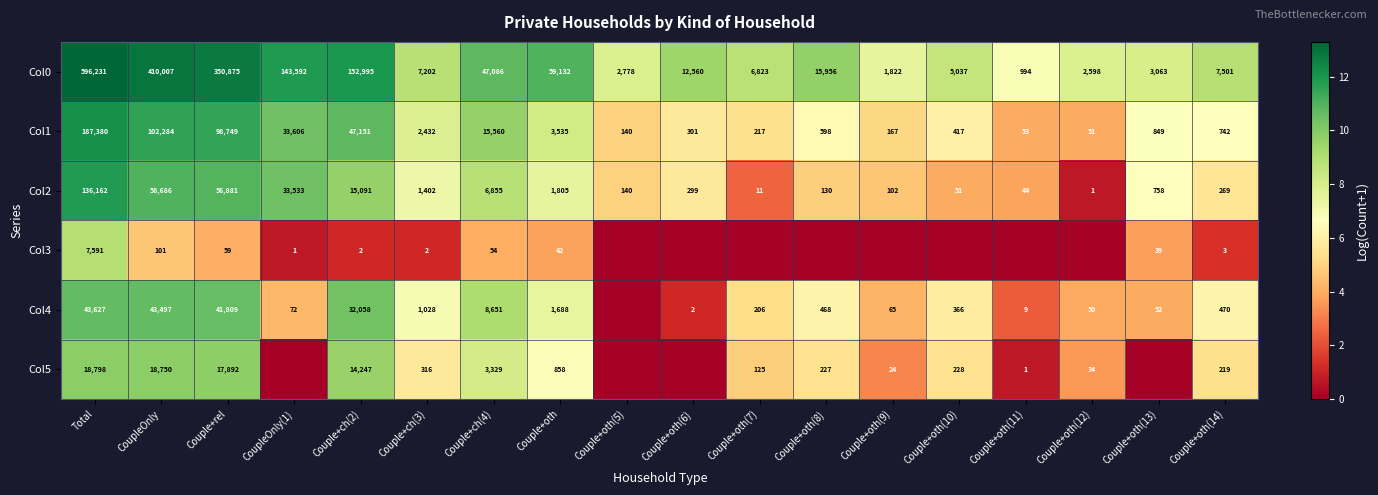

What value does the Col1 series have at Couple+oth(9)?

167